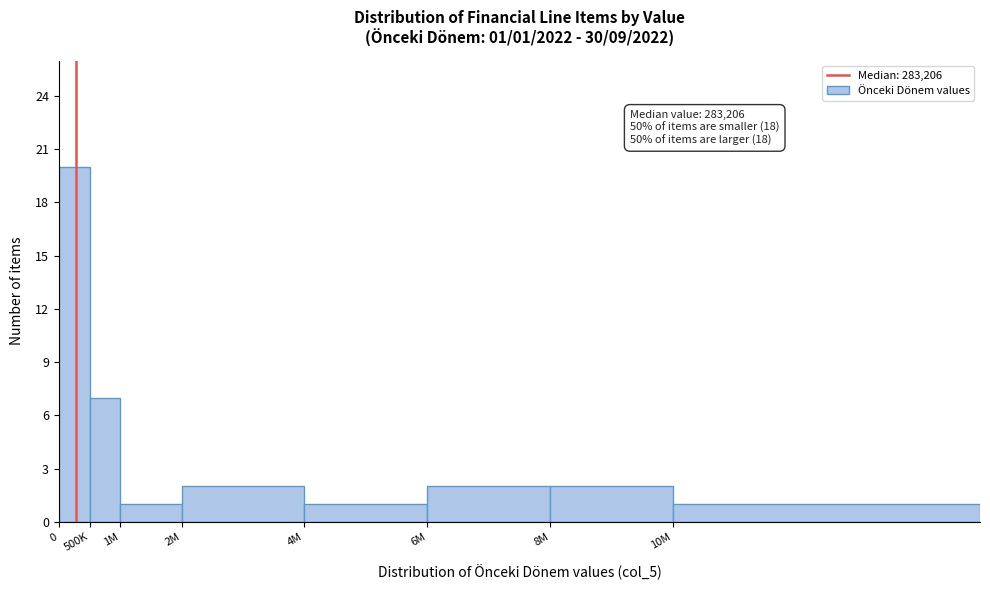

Reading left to right, list all the values displayed in this chart.

0=20	500K=7	1M=1	2M=2	4M=1	6M=2	8M=2	10M=1